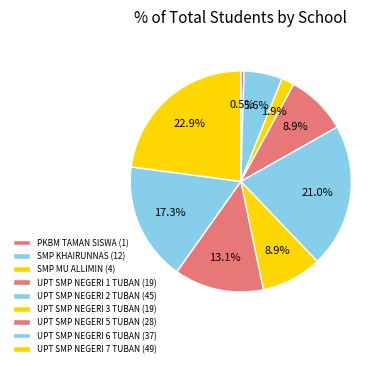

Is the sum of SMP KHAIRUNNAS and UPT SMP NEGERI 1 TUBAN greater than half?

No